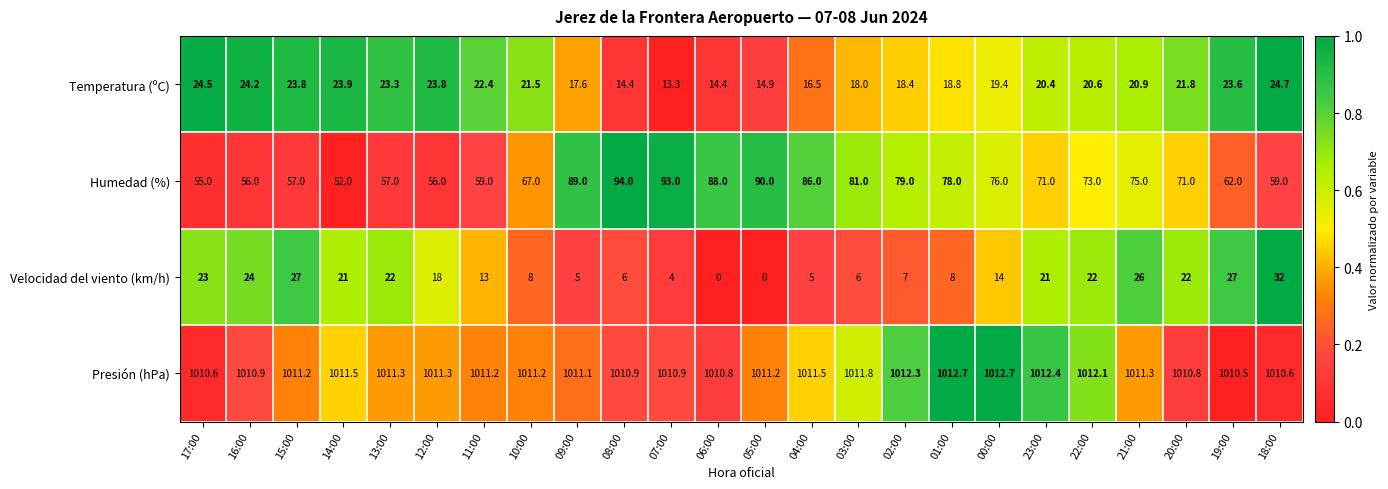

What is the difference between the highest and lowest values at 11:00?

998.2